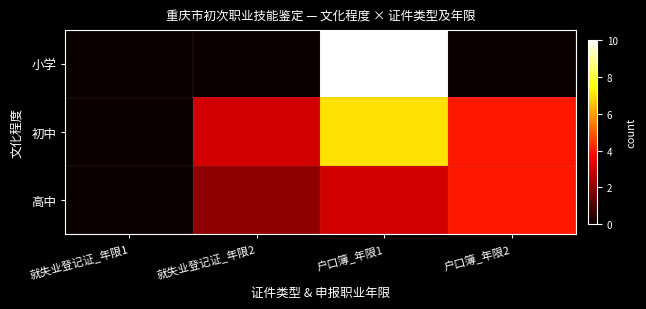

Reading right to left, list all the values displayed in this chart.

小学: 户口簿_年限2=0	户口簿_年限1=10	就失业登记证_年限2=0	就失业登记证_年限1=0
初中: 户口簿_年限2=4	户口簿_年限1=7	就失业登记证_年限2=3	就失业登记证_年限1=0
高中: 户口簿_年限2=4	户口簿_年限1=3	就失业登记证_年限2=2	就失业登记证_年限1=0